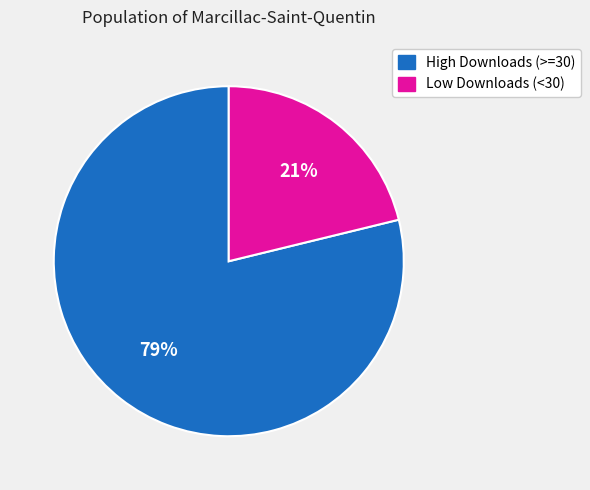

Does any single category account for the majority?

Yes